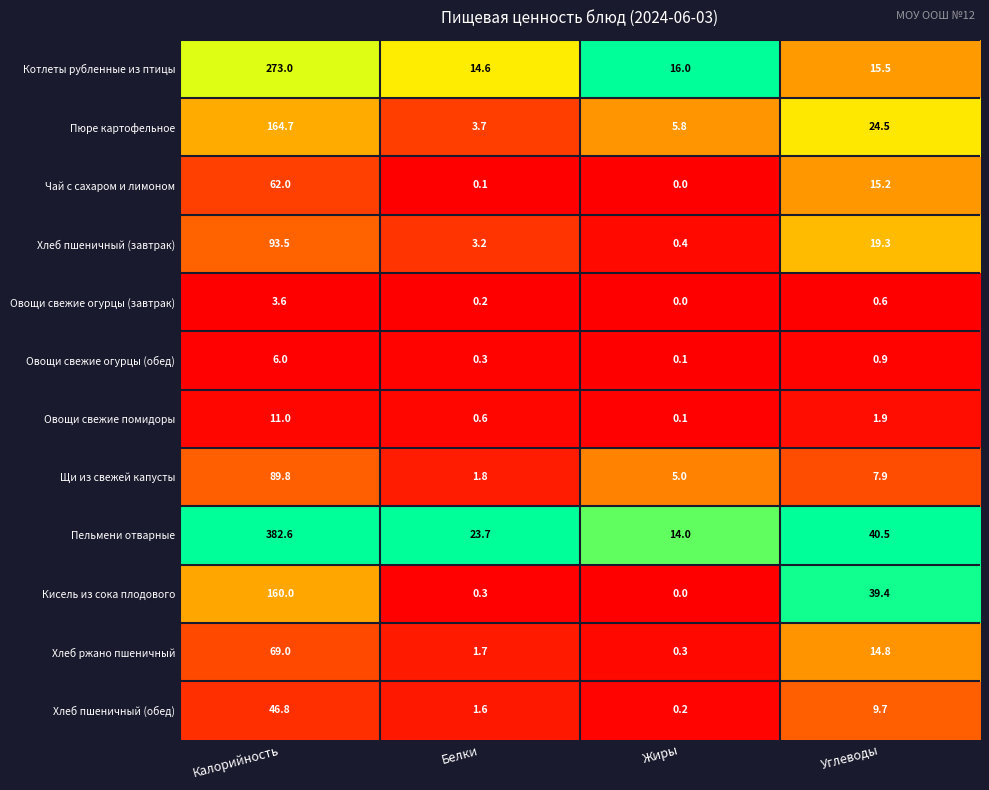

What is the lowest value of the Щи из свежей капусты series?

1.8